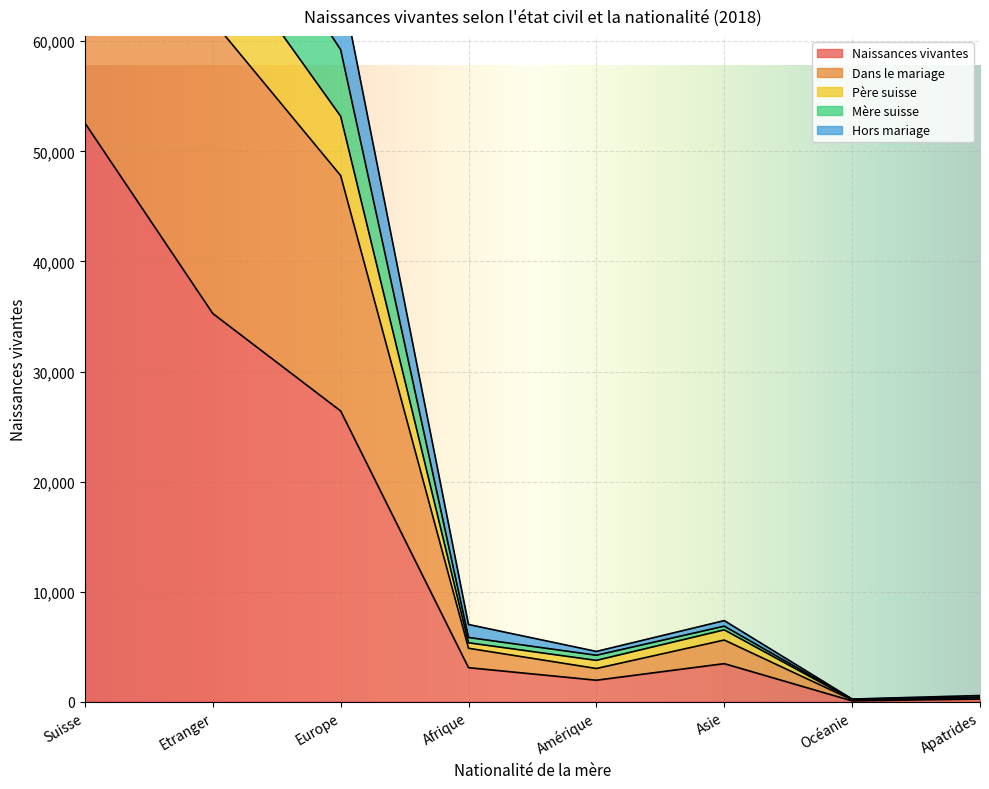

True or false: Dans le mariage and Naissances vivantes cross at least once.

False